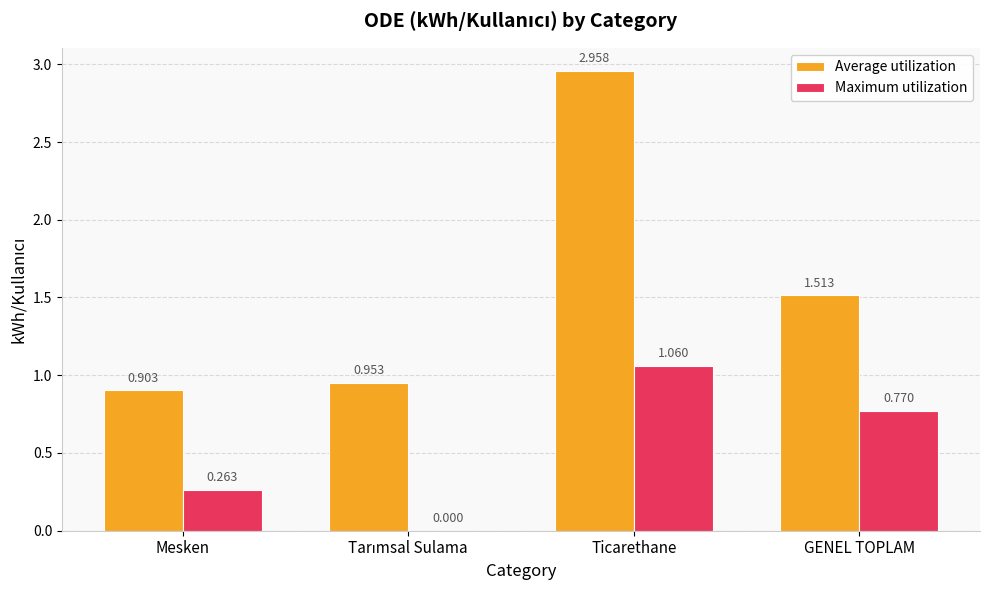

Which label corresponds to the largest value in the chart?

Ticarethane